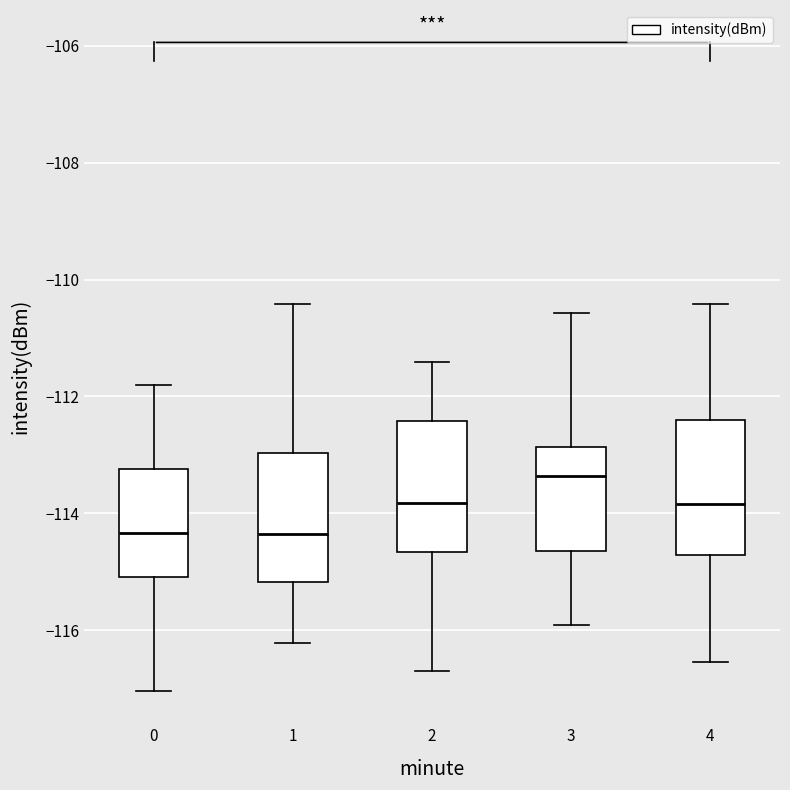

Where does the median line of the box at x = 2 sit on the y-axis? The values are not printed on the chart, so give them approximately, as read against the axis.

-113.8